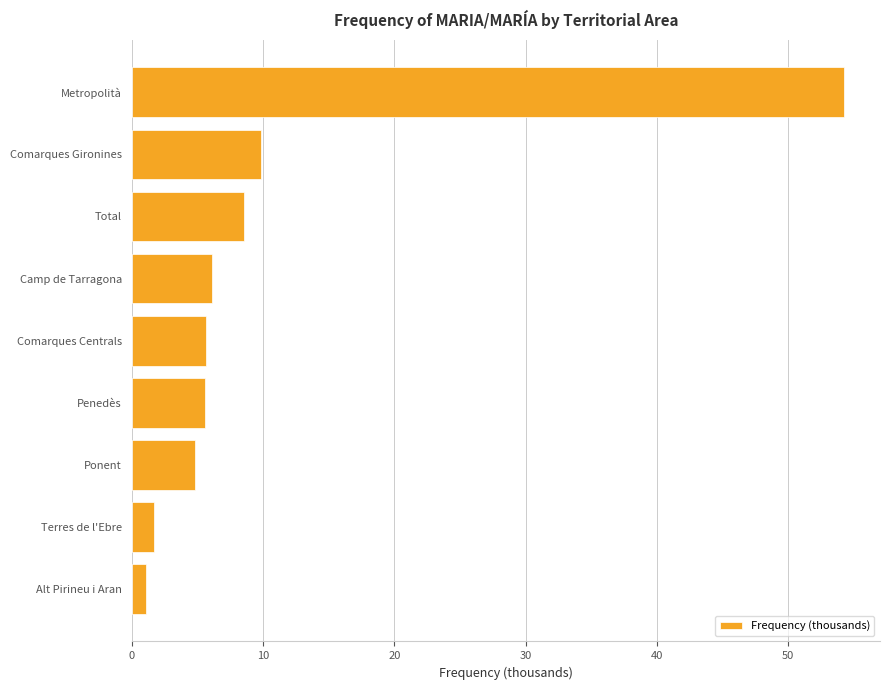

What is the change in value from Comarques Gironines to Comarques Centrals?

-4.1